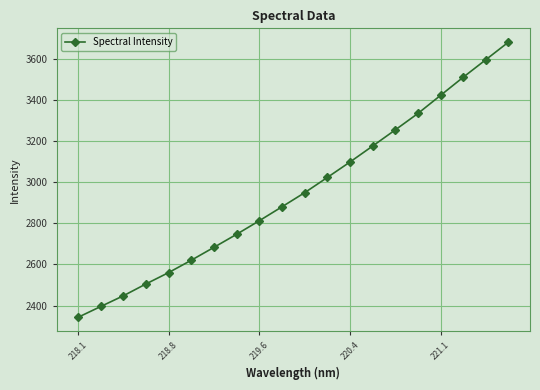

What is the value of the 10th point from the left?

2880.4